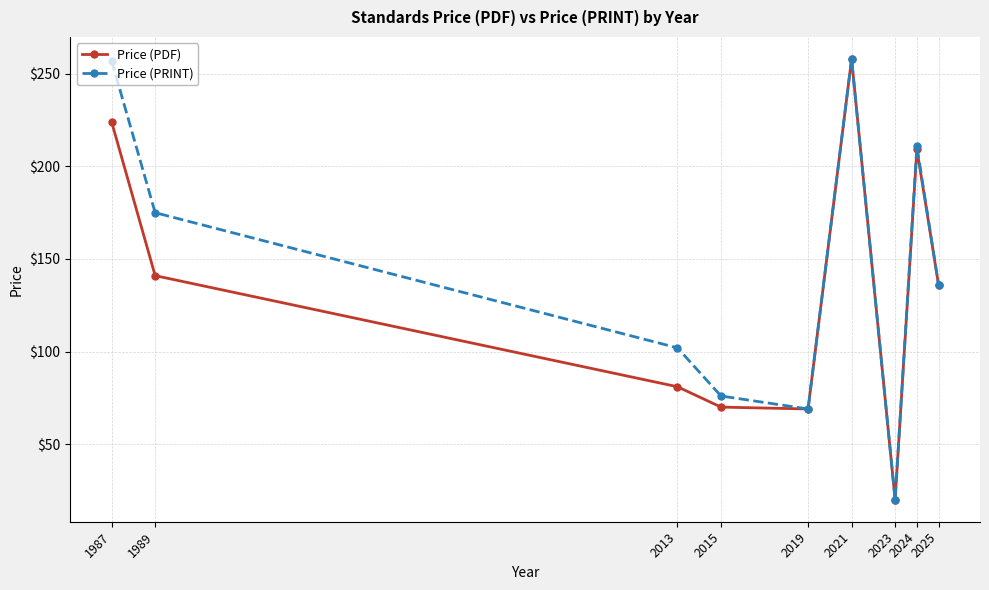

Which series has the largest total across all categories?

Price (PRINT)